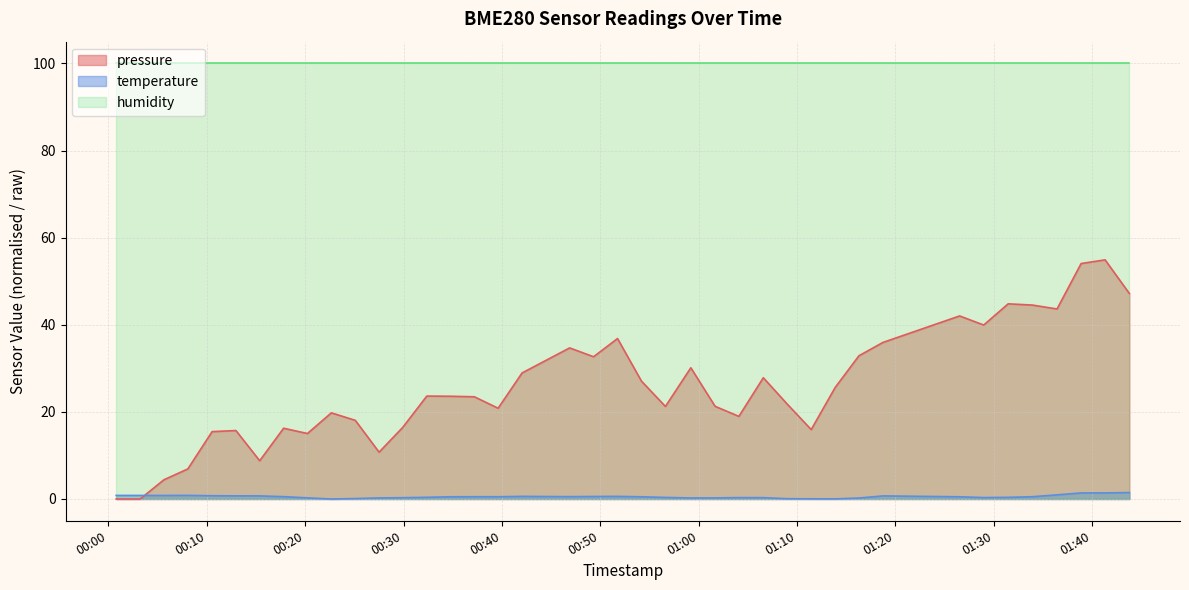

What position from the right is 2023-04-03T01:43:46?

1